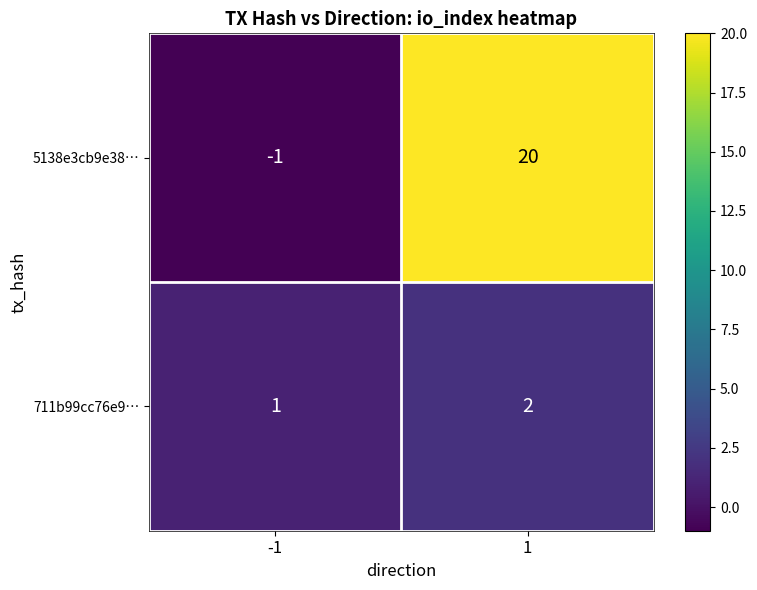

Reading left to right, extract all data points from this chart.

5138e3cb9e38…: -1=-1	1=20
711b99cc76e9…: -1=1	1=2